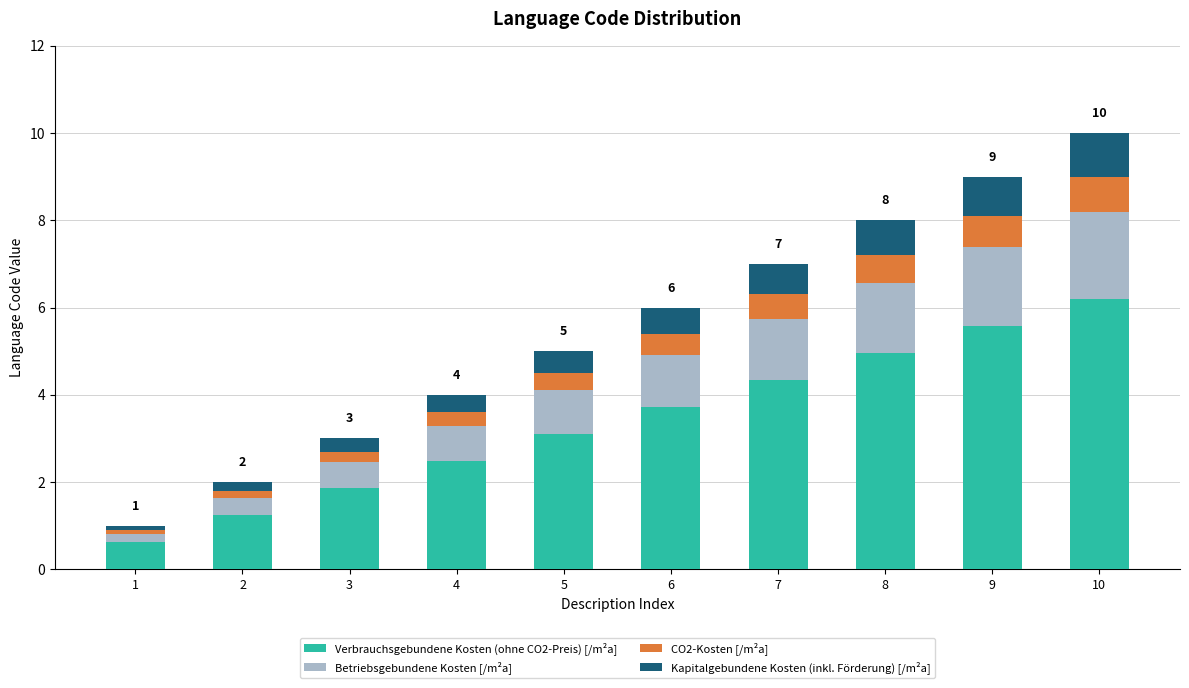

What are all the series names shown in the legend?

Verbrauchsgebundene Kosten (ohne CO2-Preis) [/m²a], Betriebsgebundene Kosten [/m²a], CO2-Kosten [/m²a], Kapitalgebundene Kosten (inkl. Förderung) [/m²a]